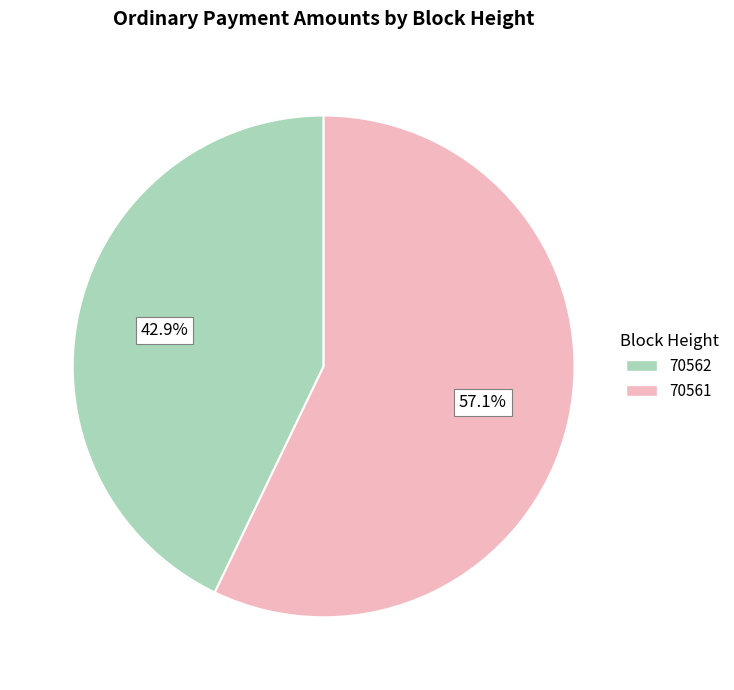

To the nearest percent, what is the combined percentage of 70562 and 70561?

100%